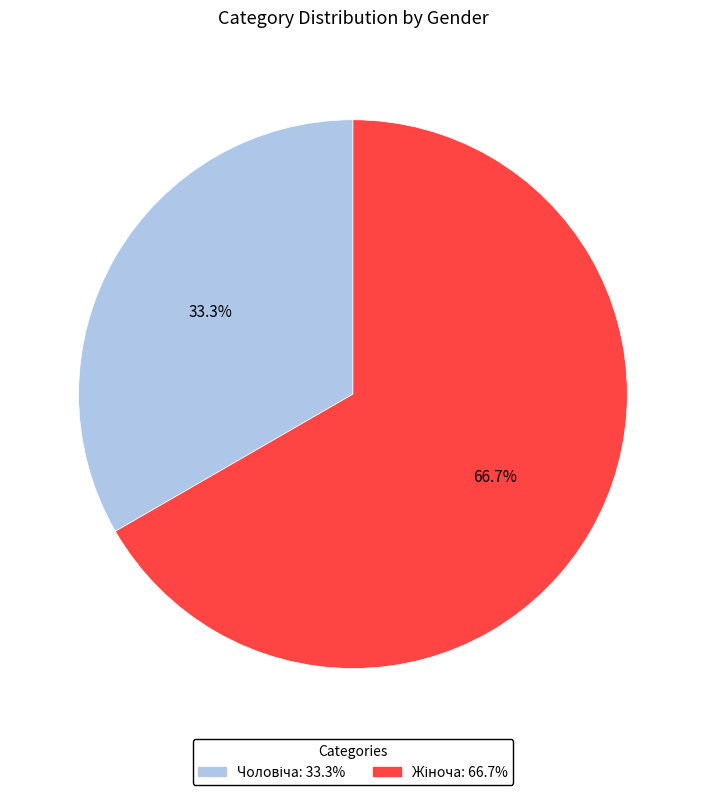

To the nearest percent, what is the difference between the largest and smallest slice percentages?

33%